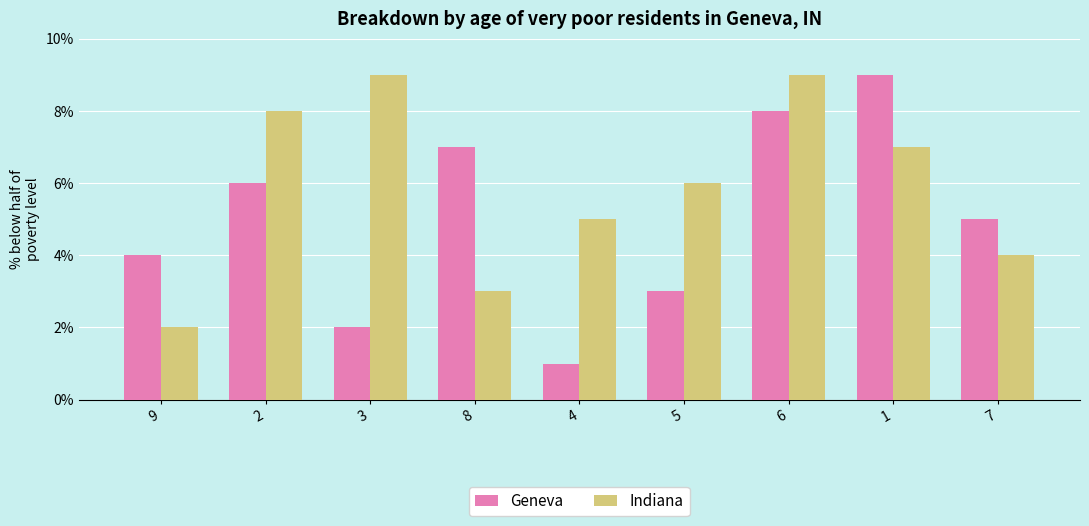

Which series has the largest total across all categories?

Indiana